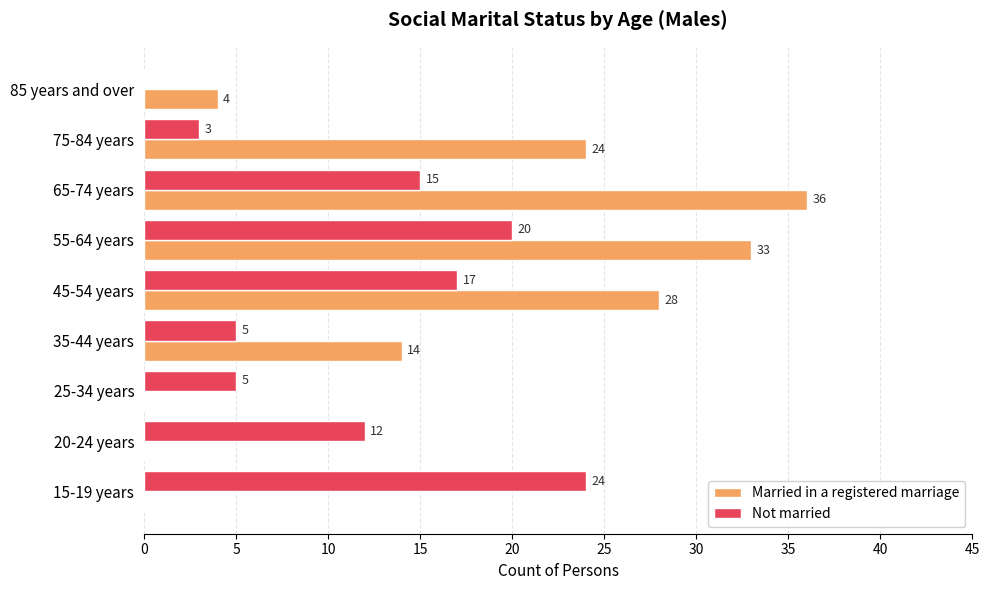

The Not married series shows -15 at 85 years and over. True or false?

False